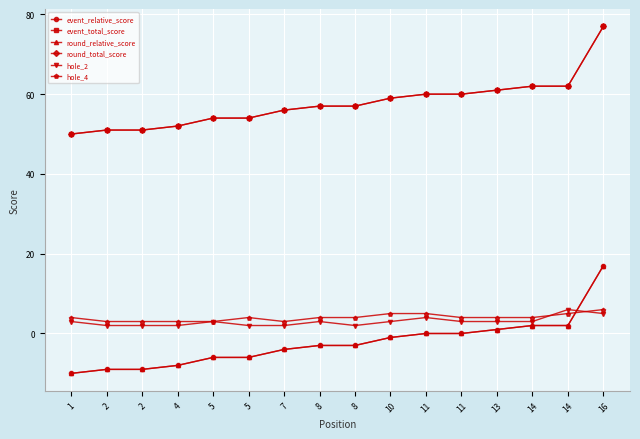

Does the chart have visible grid lines?

Yes